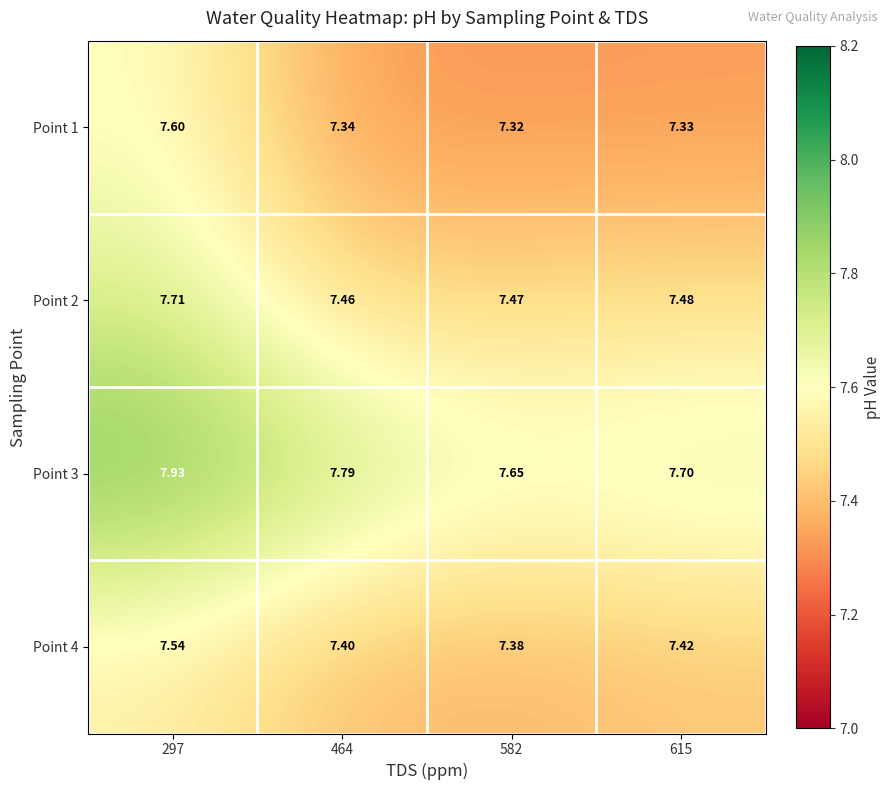

Is the value of Point 1 at 464 greater than the value of Point 4 at 297?

No